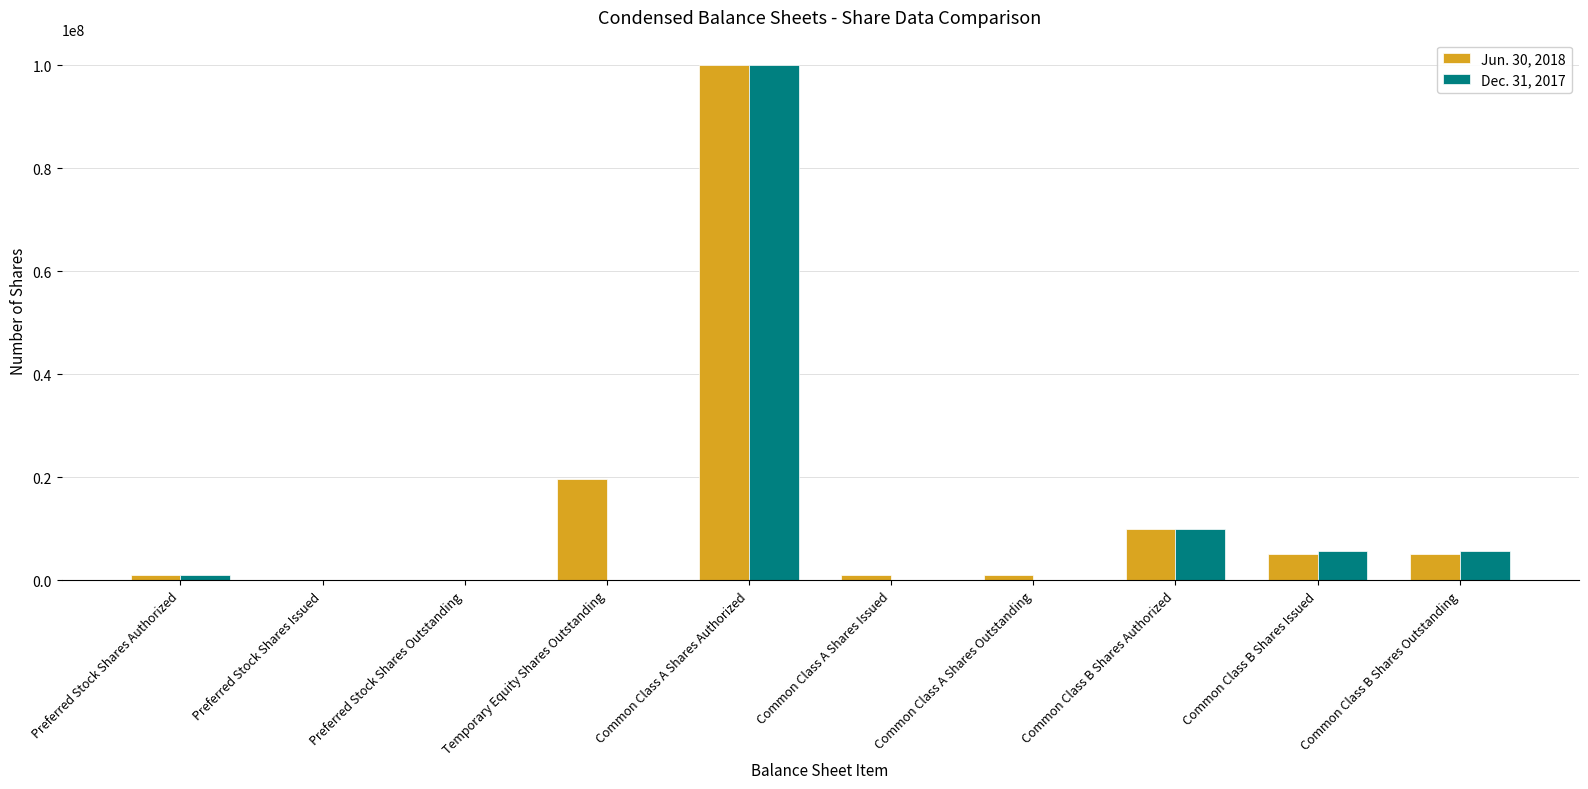

Between Common Class A Shares Authorized and Common Class B Shares Issued, which series saw the biggest shift?

Jun. 30, 2018